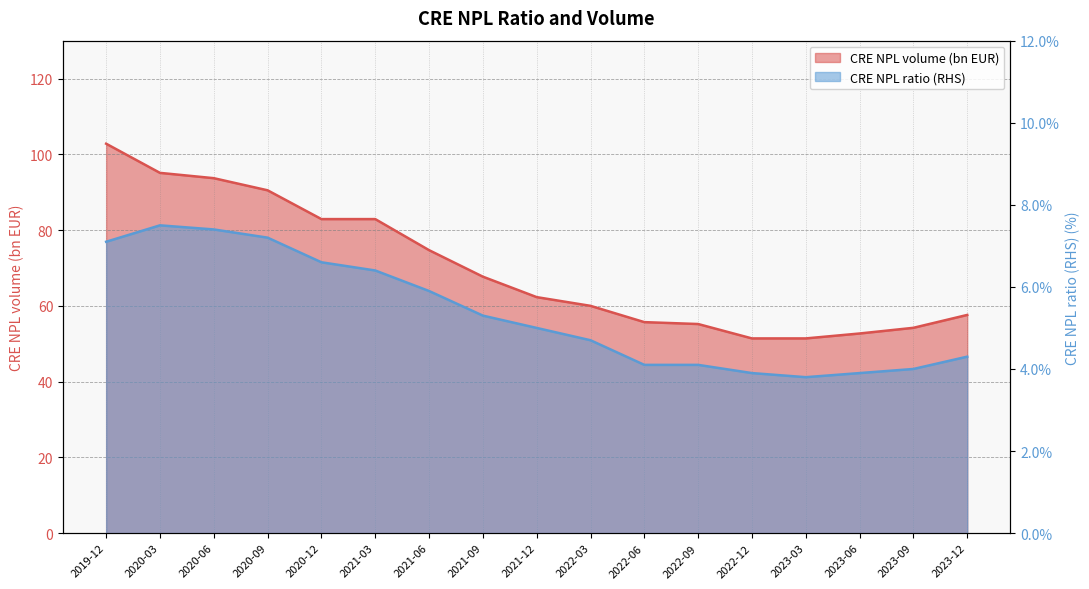

The CRE NPL volume (bn EUR) series shows 134.5 at 2020-09. True or false?

False